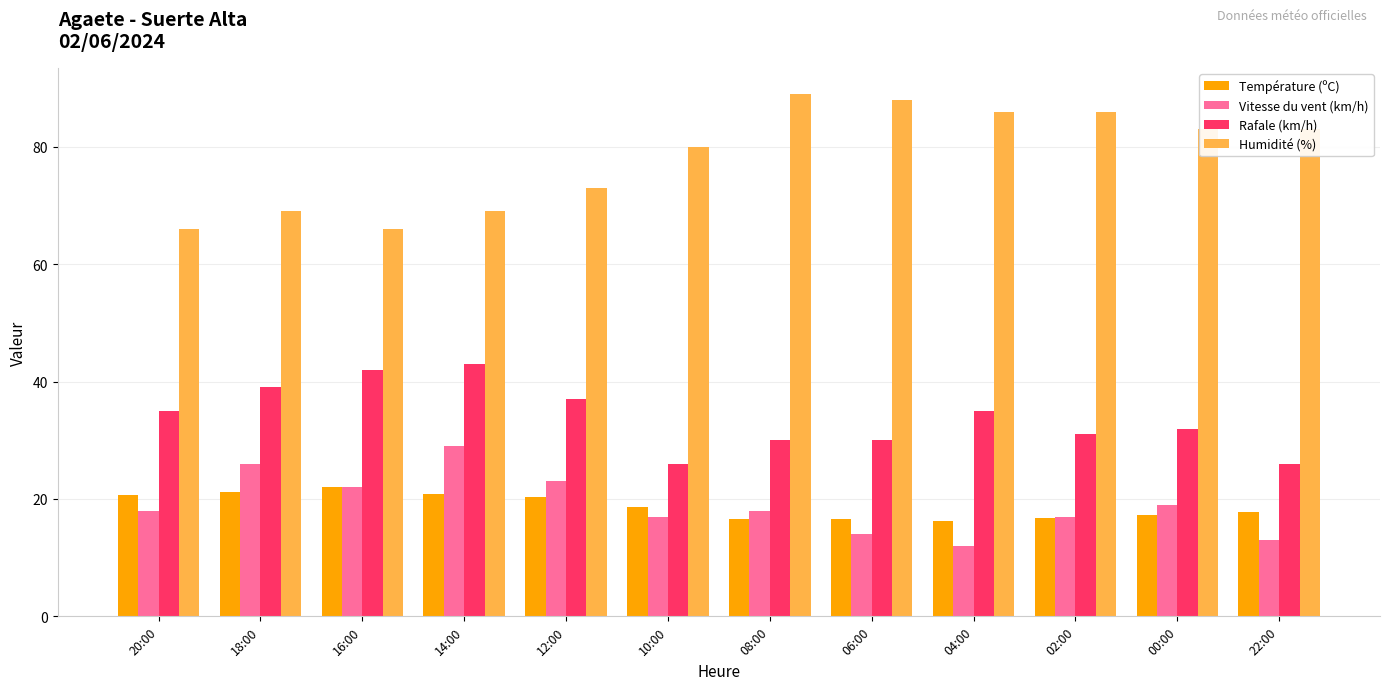

Is it true that Température (ºC) equals 18.7 at 10:00?

True